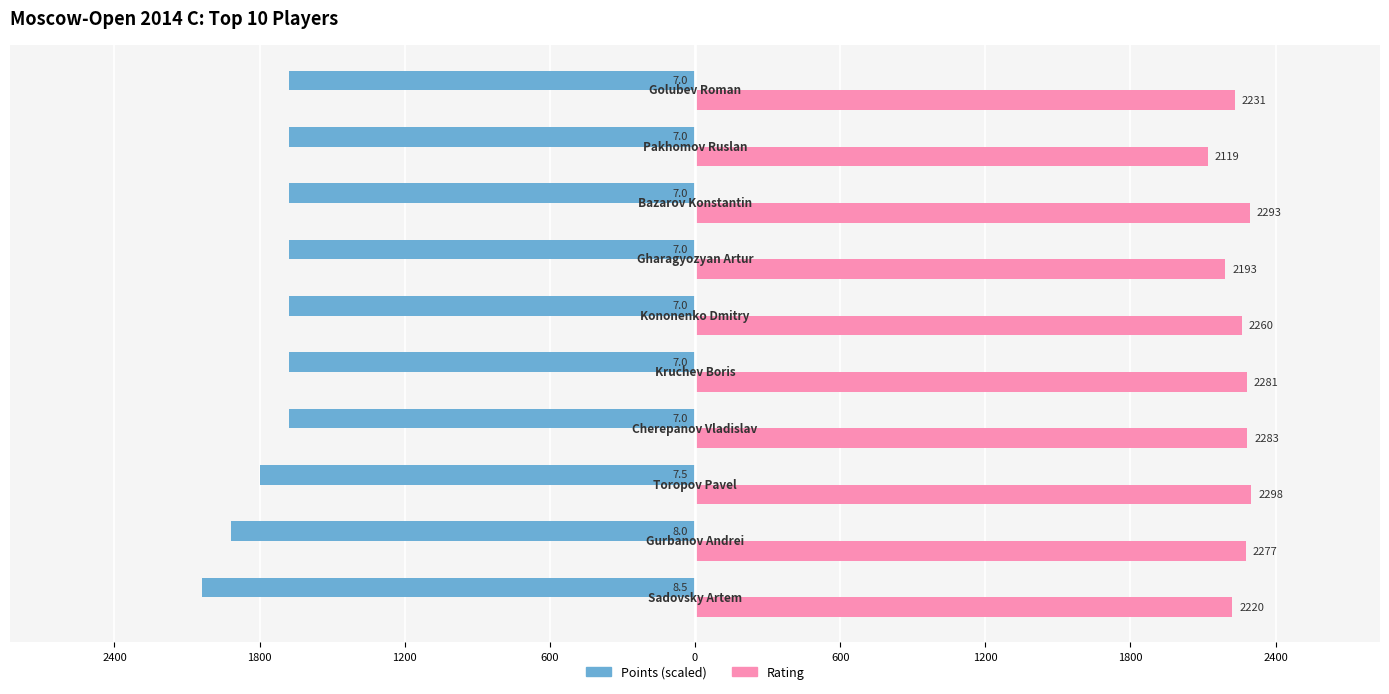

What are all the series names shown in the legend?

Points (scaled), Rating